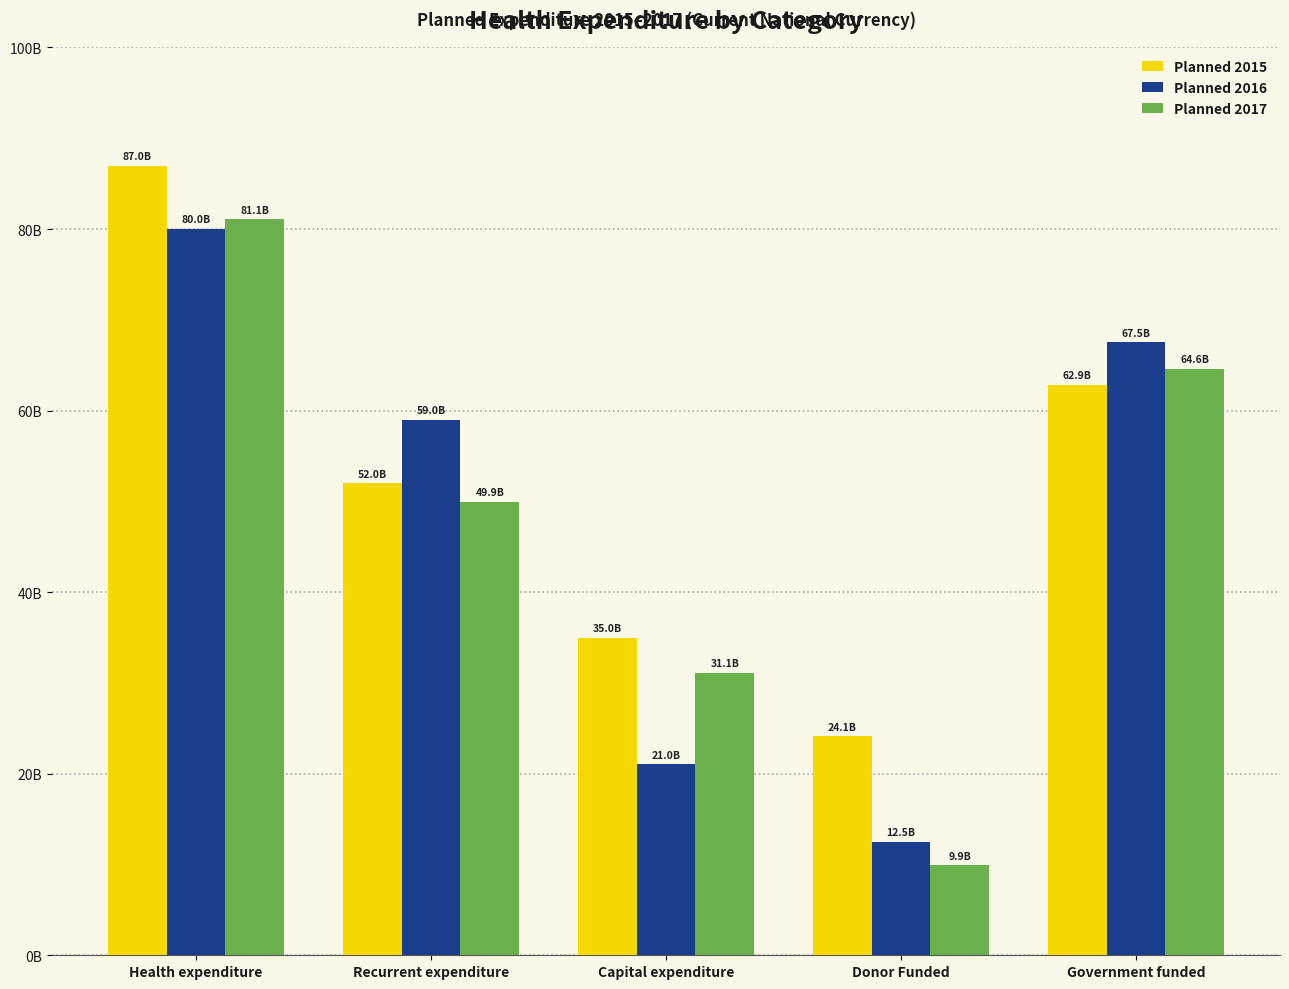

Where is Planned 2016 nearest to the value 46271306500?

Recurrent expenditure